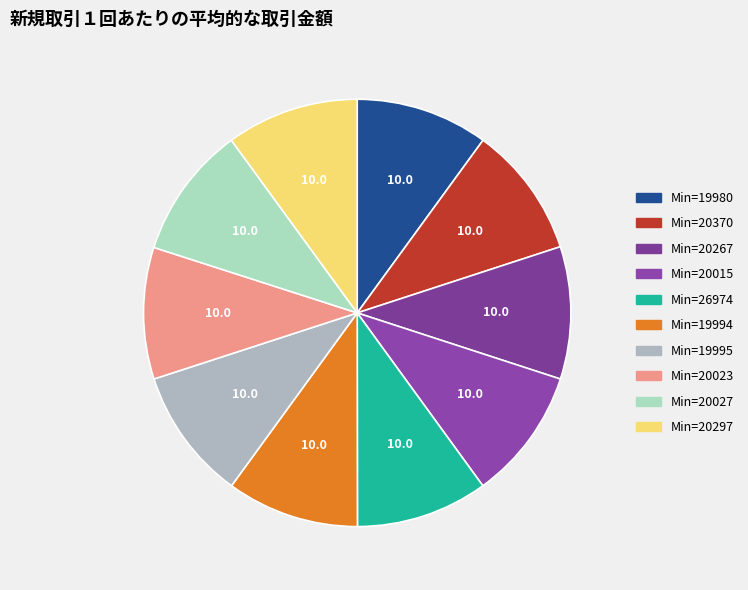

Which category has the biggest portion of the pie?

19980